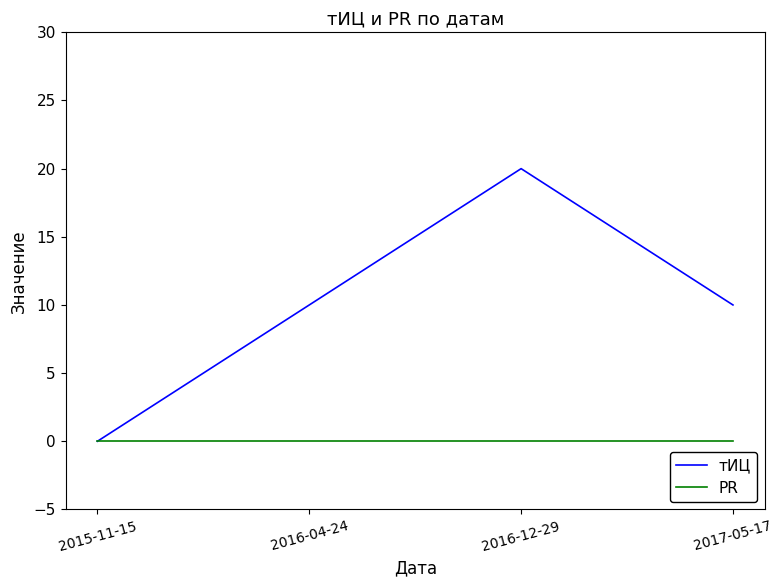

Rank the series at 2017-05-17 from lowest to highest value.

PR, тИЦ